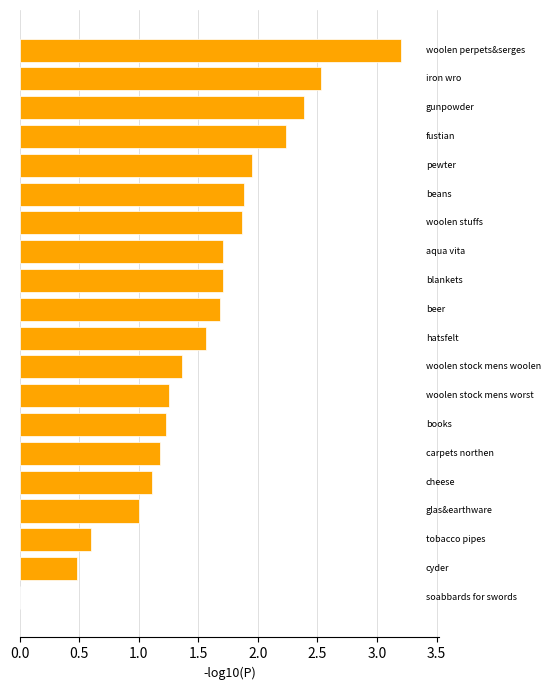

How many positive values are there?

19